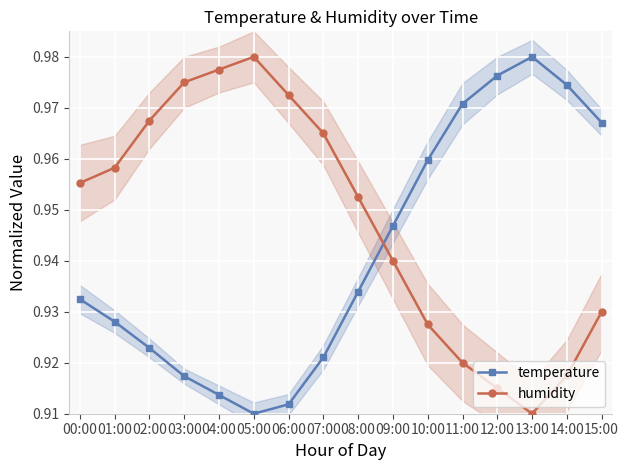

What is the smallest value displayed?

0.9